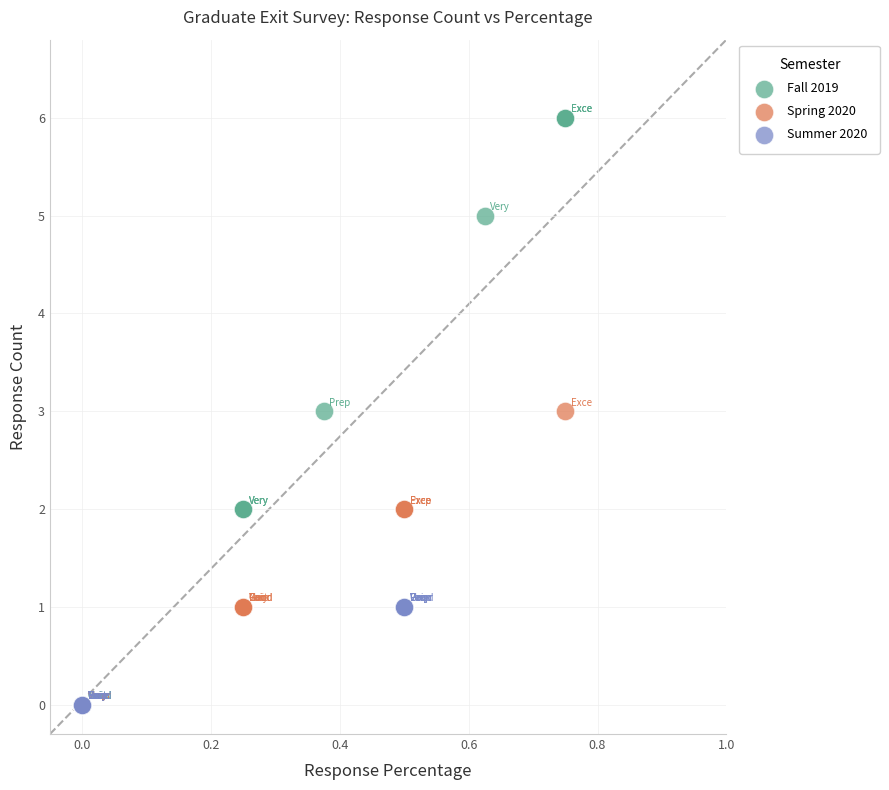

Which series has the largest Y range (max minus min)?

Fall 2019